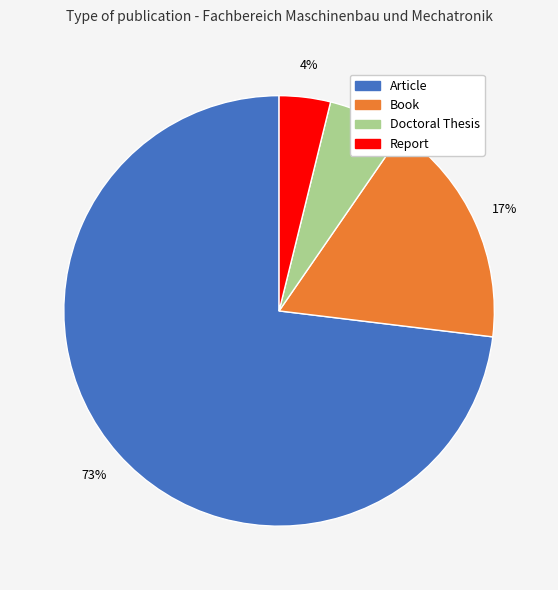

To the nearest percent, what is the average slice percentage?

25%